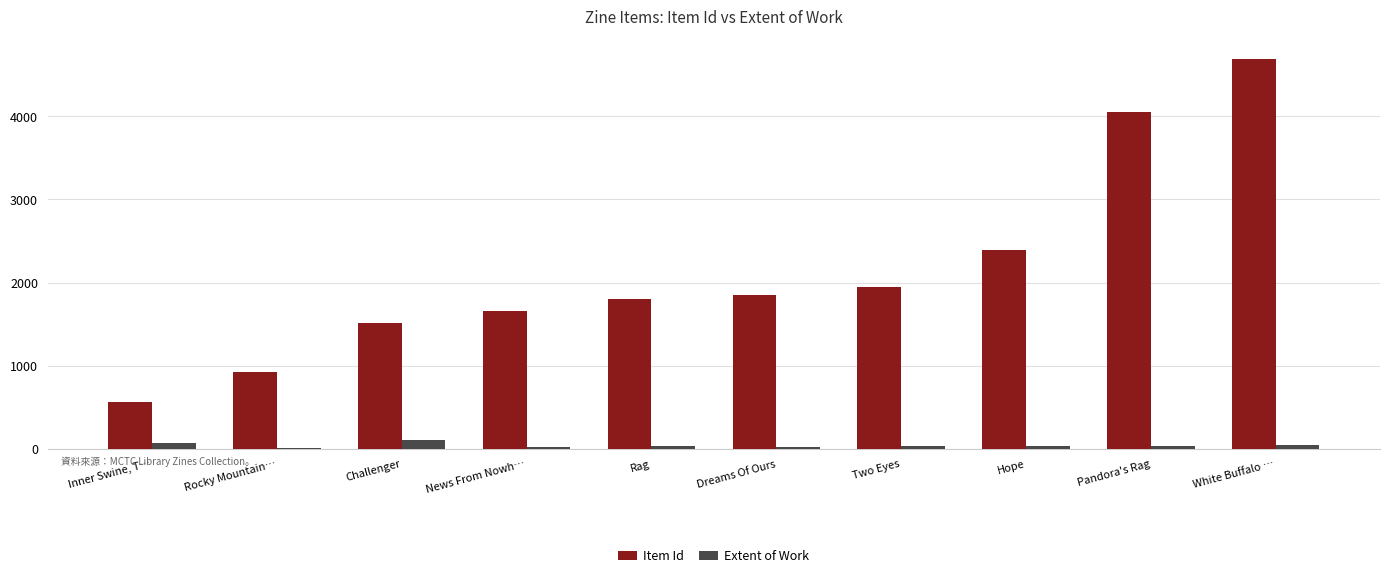

How many series are shown in this chart?

2